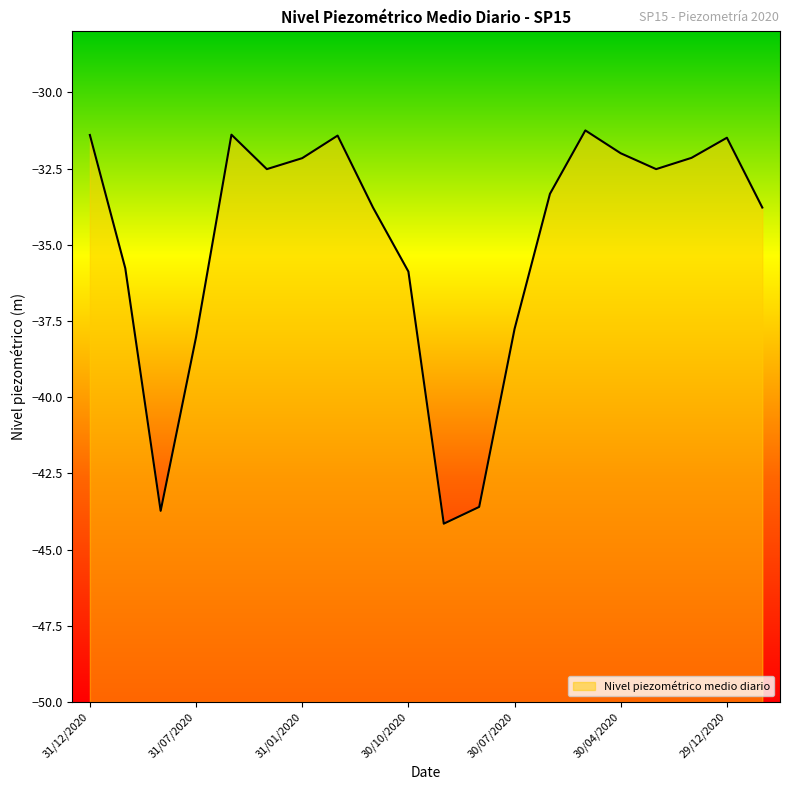

What is the difference between the values at 31/12/2020 and 30/05/2020?

0.1